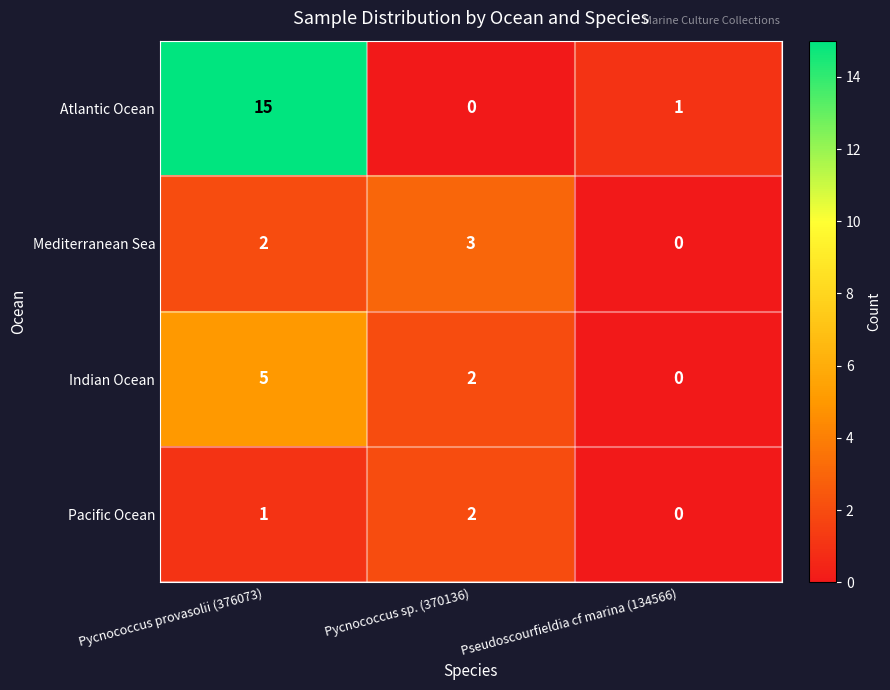

At which category is the sum across all series the highest?

Pycnococcus provasolii (376073)